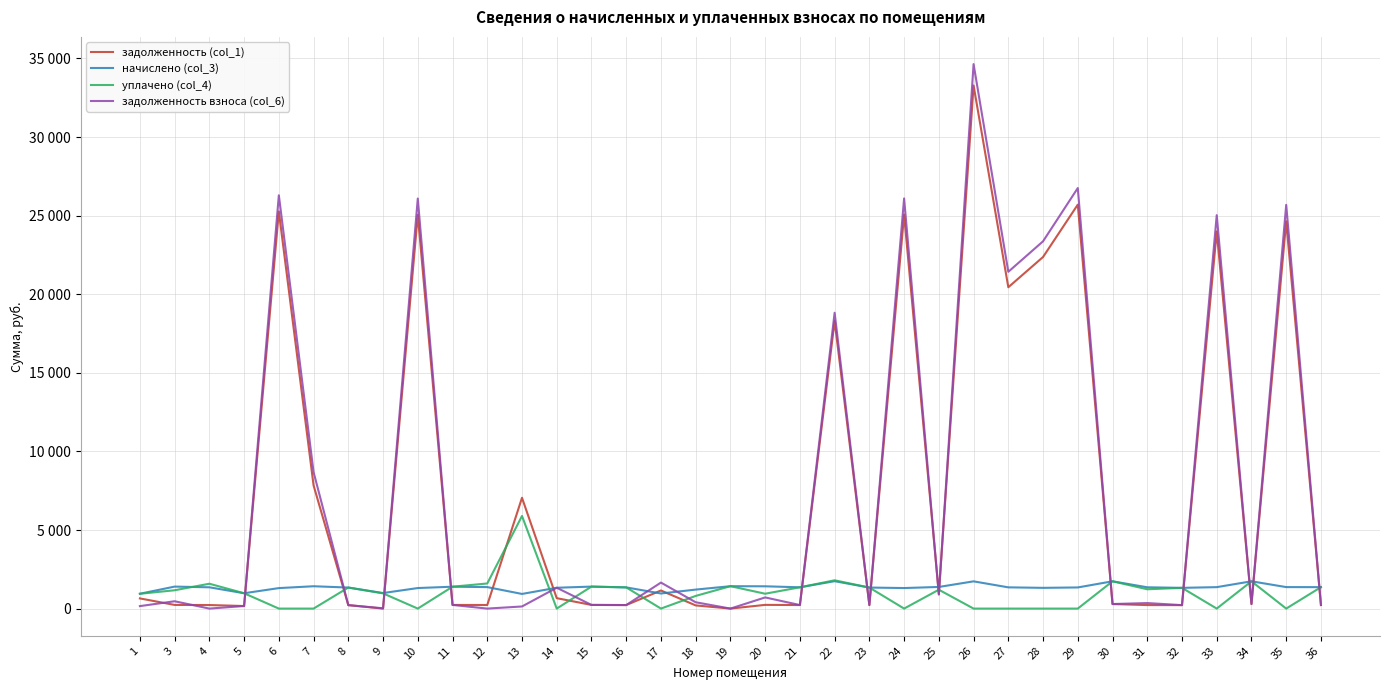

Reading right to left, list all the values displayed in this chart.

задолженность (col_1): 226.7	24640.3	289.4	23999.0	219.9	223.2	289.4	25702.4	22370.2	20445.7	33282.0	931.3	25071.0	223.1	18303.7	225.8	236.4	0.0	201.4	1151.7	224.7	233.2	663.0	7049.8	227.9	232.5	25064.6	0.0	220.2	7835.6	25268.9	162.7	225.8	233.2	647.3
начислено (col_3): 1364.2	1367.4	1736.3	1364.2	1319.7	1354.7	1736.3	1345.1	1319.7	1351.5	1733.1	1376.9	1307.0	1338.8	1742.6	1354.7	1418.3	1424.6	1208.4	960.4	1348.3	1399.2	1326.1	931.7	1367.4	1392.8	1307.0	989.0	1338.8	1421.5	1303.8	976.3	1354.7	1399.2	944.5
уплачено (col_4): 1363.6	0.0	1736.3	0.0	1319.7	1228.9	1736.3	0.0	0.0	0.0	0.0	1200.5	0.0	1338.8	1800.0	1354.7	945.5	1424.6	805.6	0.0	1348.3	1399.3	0.0	5892.9	1597.4	1392.3	0.0	967.7	1339.1	0.0	0.0	976.3	1581.8	1166.0	942.4
задолженность взноса (col_6): 227.3	25687.7	289.4	25032.3	219.9	351.6	289.4	26756.7	23369.0	21428.8	34642.6	889.4	26096.7	223.1	18823.3	225.8	710.1	0.0	402.8	1654.4	224.7	233.1	1326.1	134.6	0.0	232.4	26090.2	19.4	220.1	8683.9	26295.6	162.7	0.0	466.4	157.4